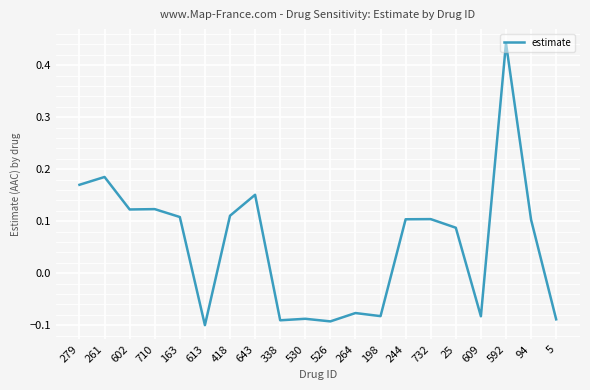

What is the sum of the values at 592 and 418?

0.6